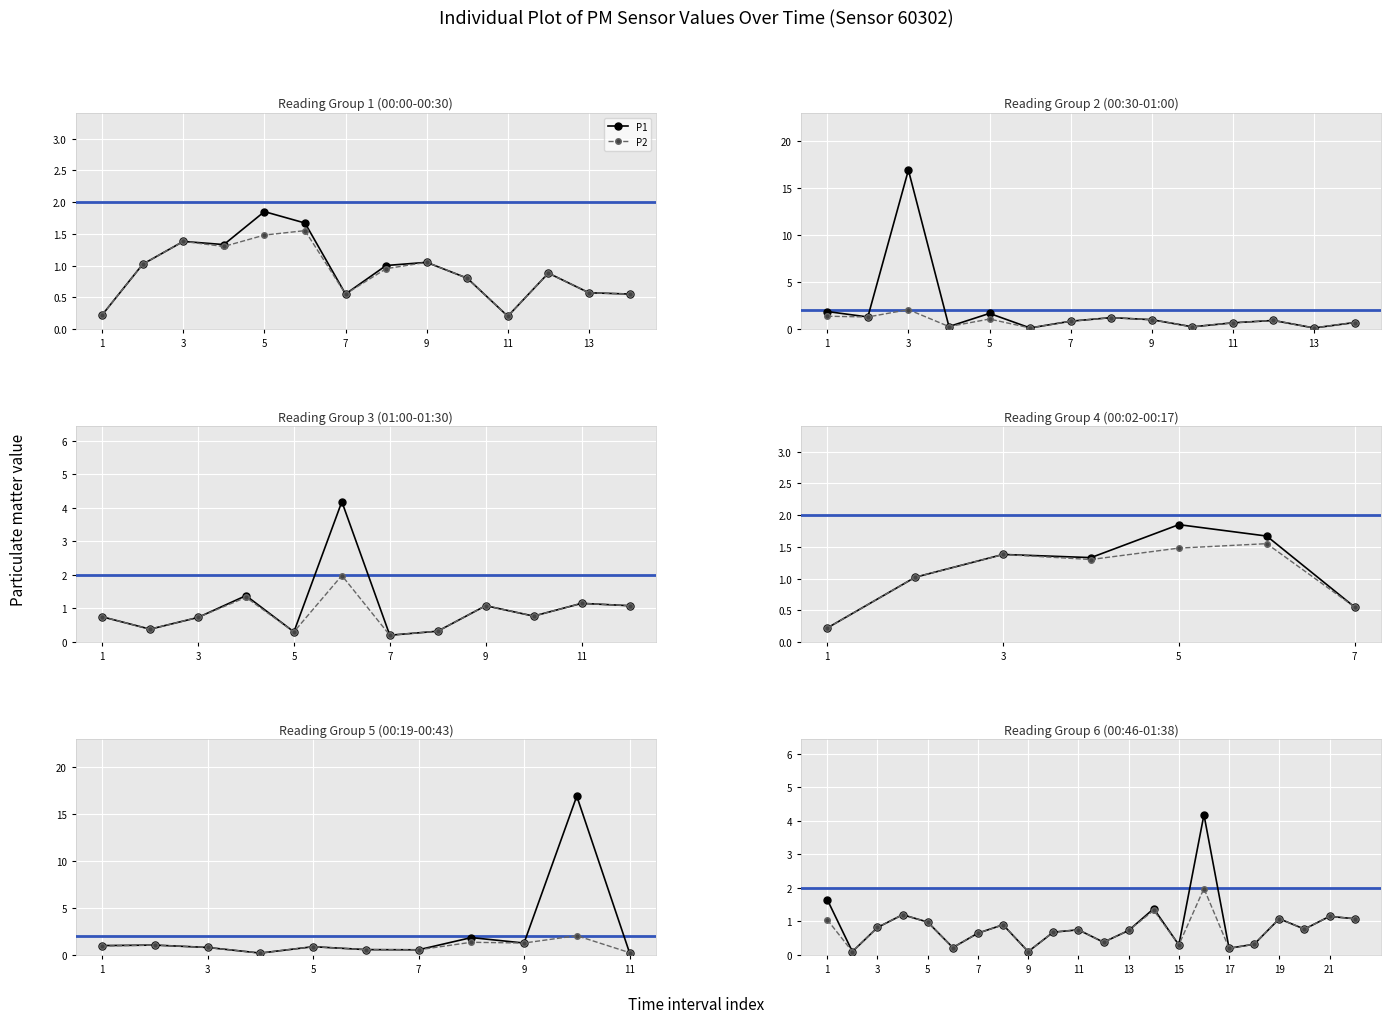

How many interior local peaks does the P2 series have?

7